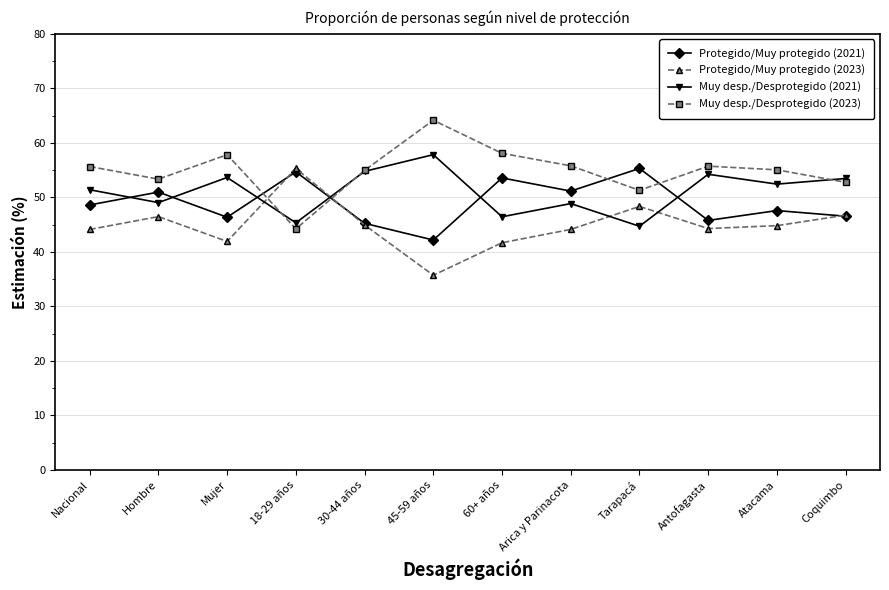

What is the lowest value of the Muy desp./Desprotegido (2023) series?

44.2